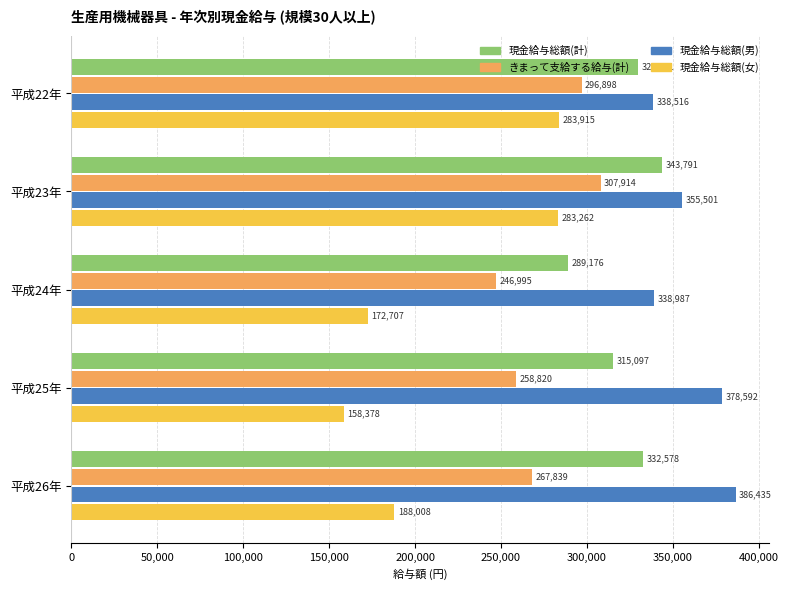

At which label does 現金給与総額(女) reach its minimum?

平成25年